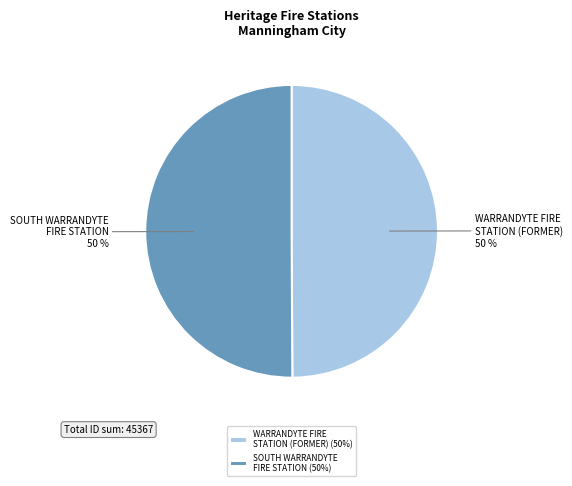

Combined, do SOUTH WARRANDYTE FIRE STATION and WARRANDYTE FIRE STATION (FORMER) account for over 50%?

Yes